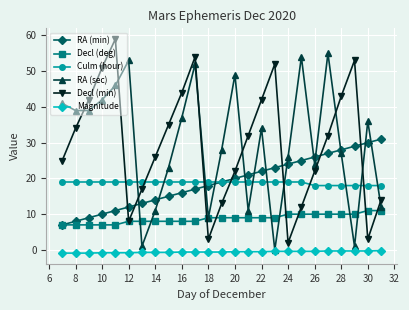

True or false: Decl (deg) and Culm (hour) cross at least once.

False